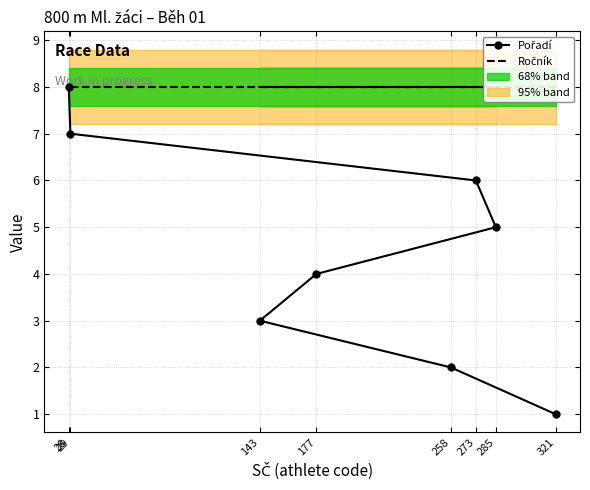

True or false: Ročník and Pořadí cross at least once.

False